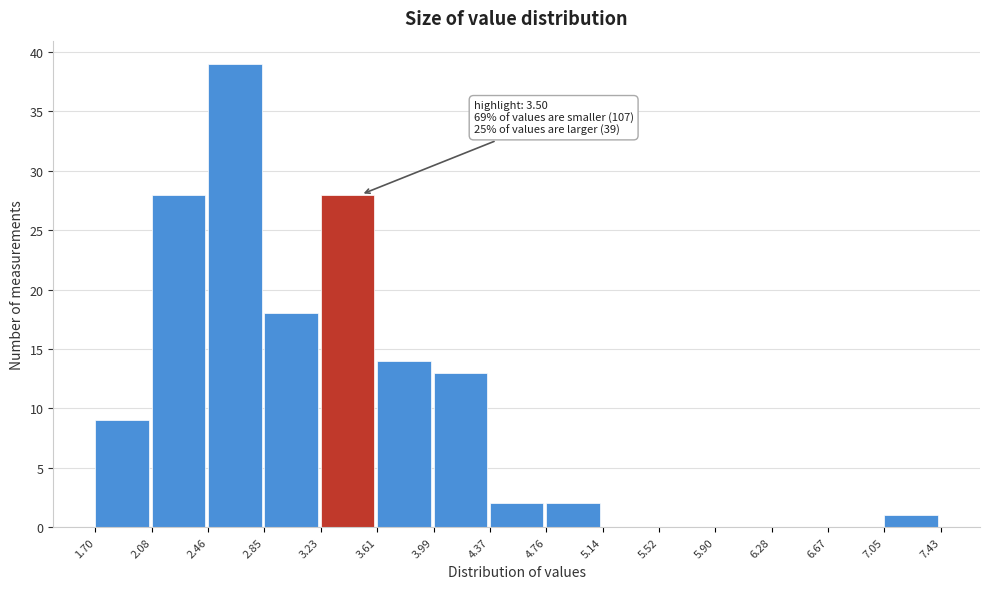

Over which range of the x-axis is the bar tallest?

2.46 to 2.85